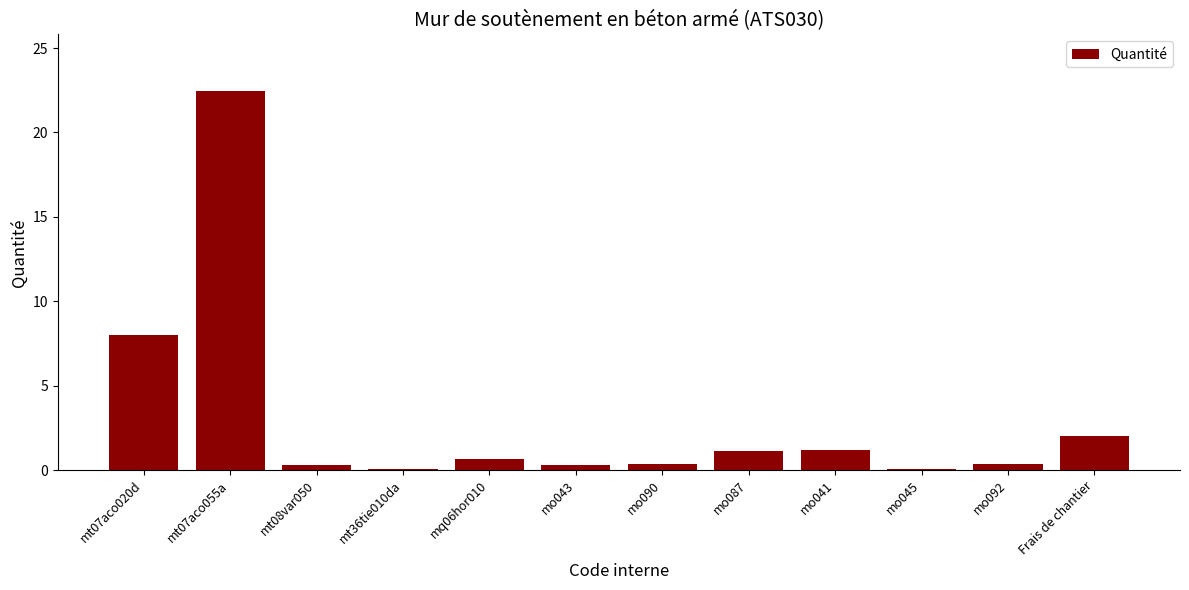

What value does the data have at mt07aco020d?

8.0